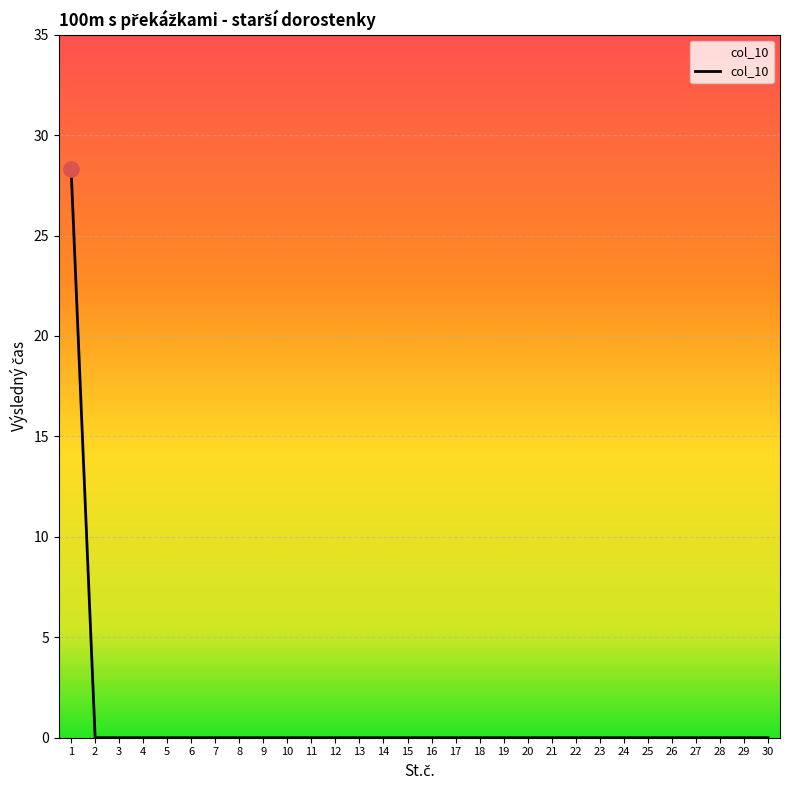

True or false: the data shows 0.0 at 8.

True